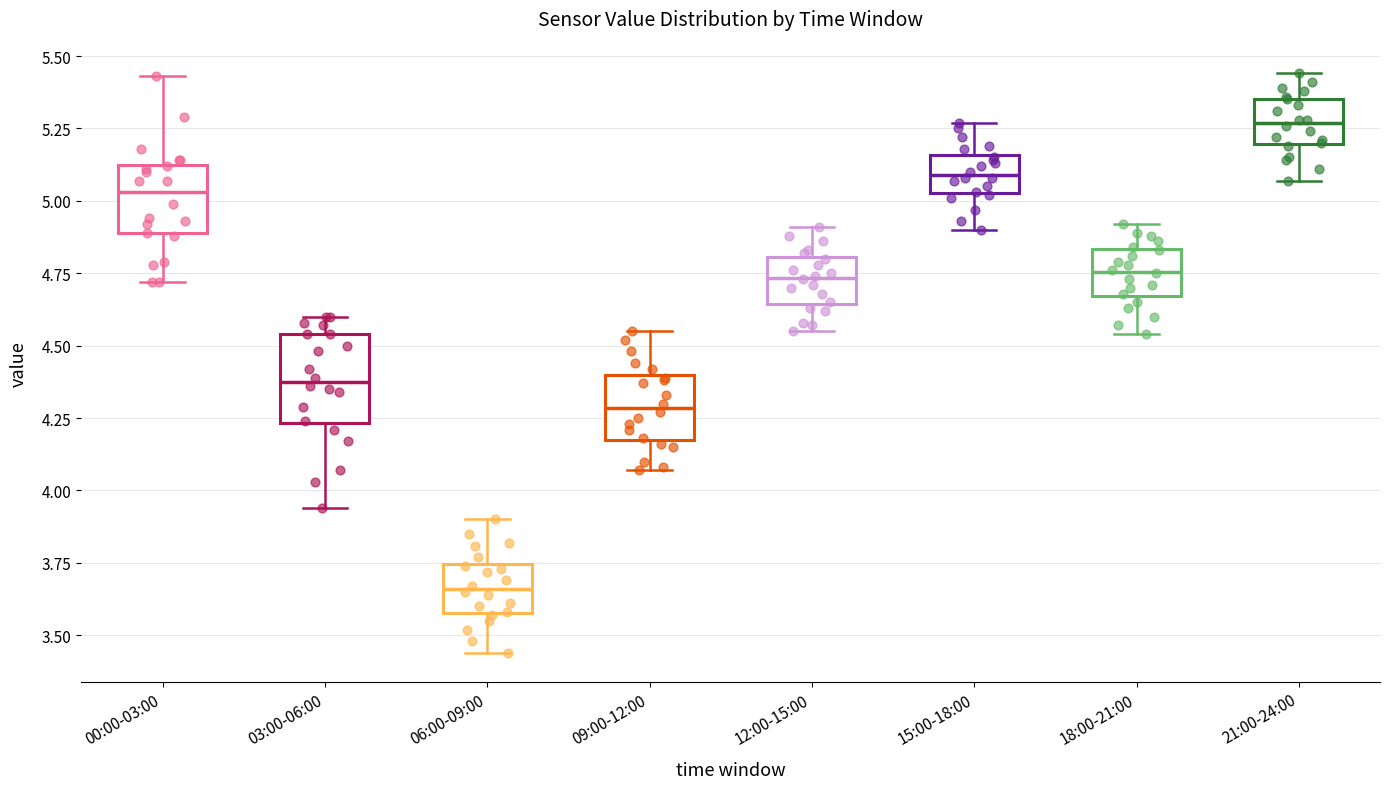

Reading left to right, read every box against the y-axis: the position of its median line, the range the box covers, and the ends of its whiskers. The values are not printed on the chart, so give them approximately, as read against the axis.

00:00-03:00: median 5.05, box 4.90 to 5.15, whiskers 4.70 to 5.45
03:00-06:00: median 4.40, box 4.25 to 4.55, whiskers 3.95 to 4.60
06:00-09:00: median 3.65, box 3.60 to 3.75, whiskers 3.45 to 3.90
09:00-12:00: median 4.30, box 4.20 to 4.40, whiskers 4.05 to 4.55
12:00-15:00: median 4.75, box 4.65 to 4.80, whiskers 4.55 to 4.90
15:00-18:00: median 5.10, box 5.05 to 5.15, whiskers 4.90 to 5.25
18:00-21:00: median 4.75, box 4.65 to 4.85, whiskers 4.55 to 4.90
21:00-24:00: median 5.25, box 5.20 to 5.35, whiskers 5.05 to 5.45